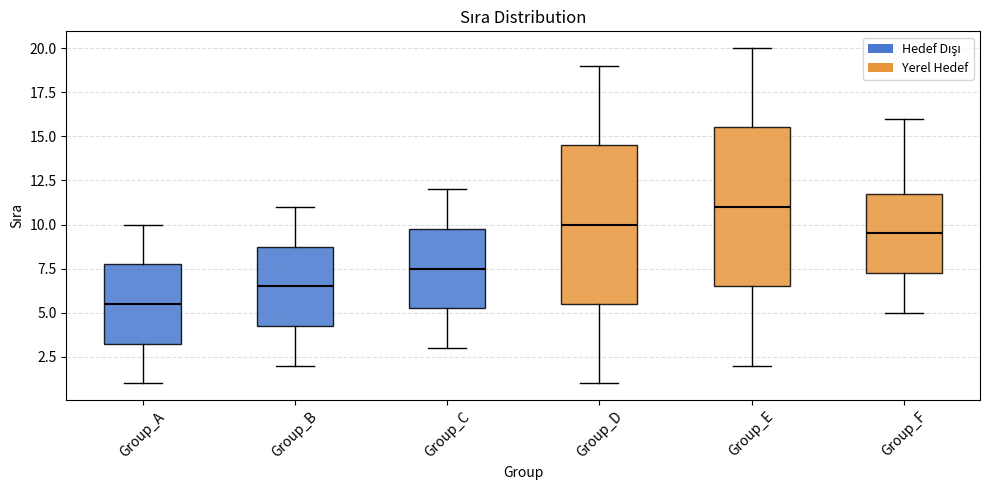

Which box has the highest median line?

Group_E